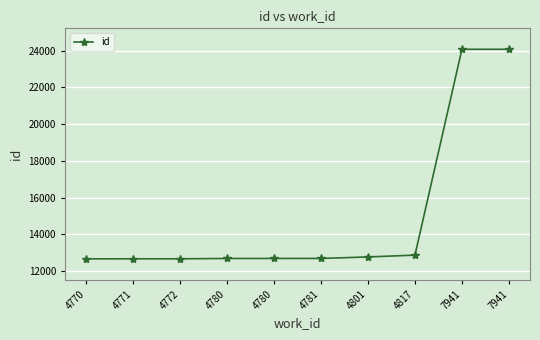

True or false: there are more than 1 points higher than both neighbors.

False